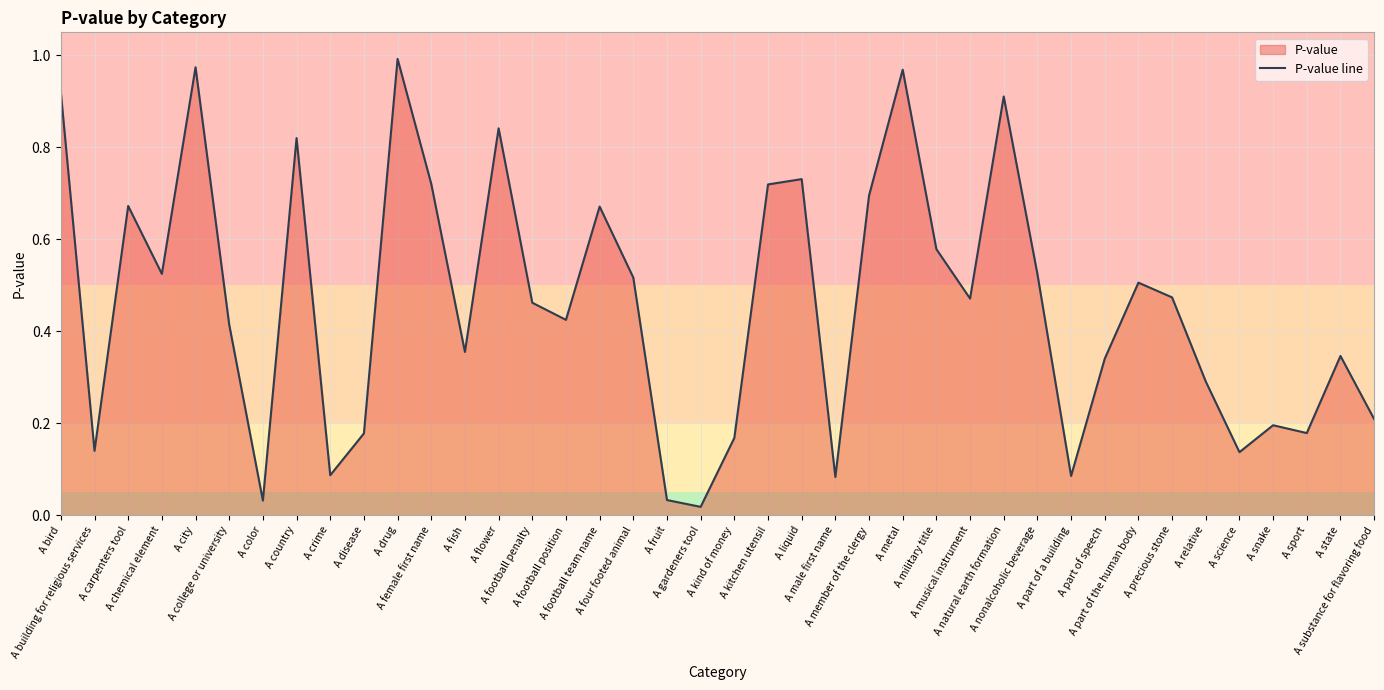

Reading left to right, extract all data points from this chart.

A bird=0.9	A building for religious services=0.1	A carpenters tool=0.7	A chemical element=0.5	A city=1.0	A college or university=0.4	A color=0.0	A country=0.8	A crime=0.1	A disease=0.2	A drug=1.0	A female first name=0.7	A fish=0.4	A flower=0.8	A football penalty=0.5	A football position=0.4	A football team name=0.7	A four footed animal=0.5	A fruit=0.0	A gardeners tool=0.0	A kind of money=0.2	A kitchen utensil=0.7	A liquid=0.7	A male first name=0.1	A member of the clergy=0.7	A metal=1.0	A military title=0.6	A musical instrument=0.5	A natural earth formation=0.9	A nonalcoholic beverage=0.5	A part of a building=0.1	A part of speech=0.3	A part of the human body=0.5	A precious stone=0.5	A relative=0.3	A science=0.1	A snake=0.2	A sport=0.2	A state=0.3	A substance for flavoring food=0.2